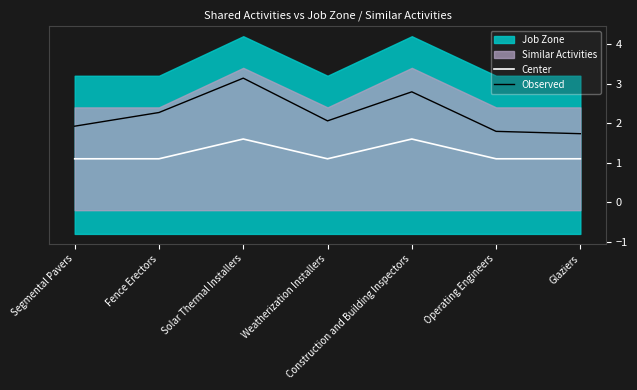

Which has a higher value, Construction and Building Inspectors or Solar Thermal Installers?

Construction and Building Inspectors